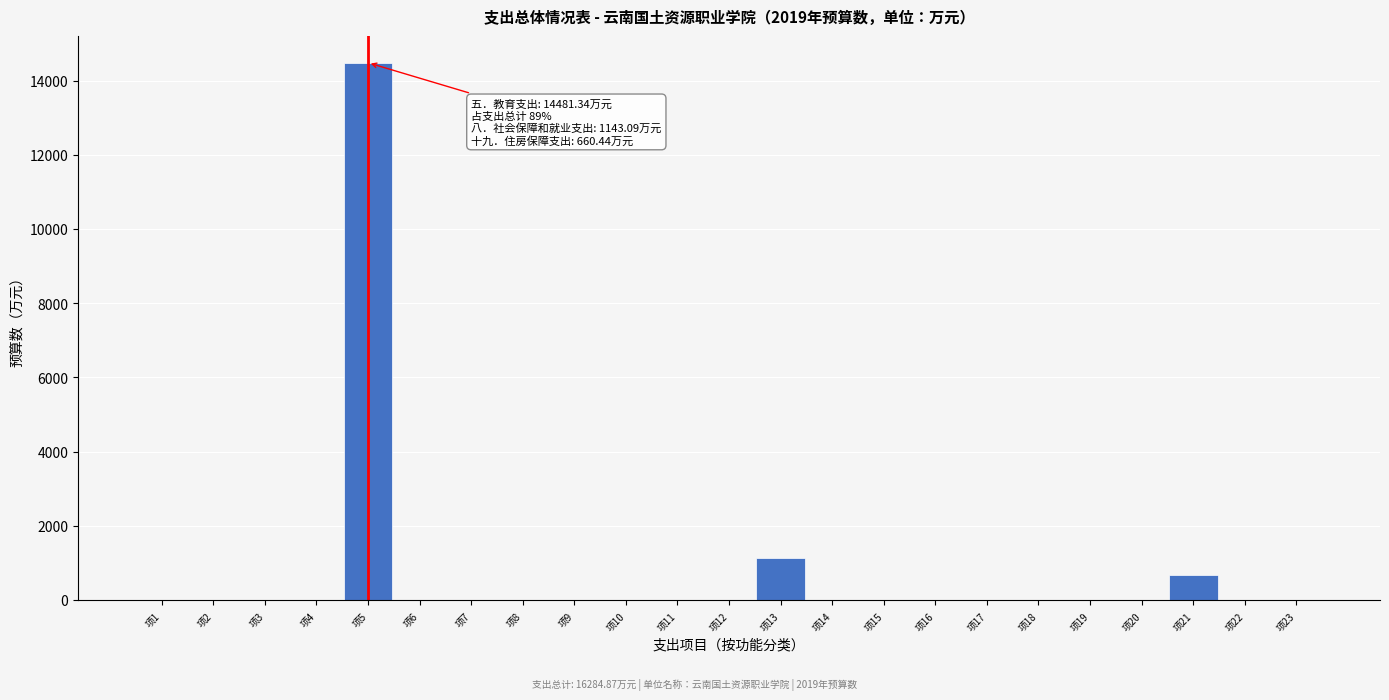

Reading left to right, what are all the values shown in this chart?

项1=0.0	项2=0.0	项3=0.0	项4=0.0	项5=14481.3	项6=0.0	项7=0.0	项8=0.0	项9=0.0	项10=0.0	项11=0.0	项12=0.0	项13=1143.1	项14=0.0	项15=0.0	项16=0.0	项17=0.0	项18=0.0	项19=0.0	项20=0.0	项21=660.4	项22=0.0	项23=0.0